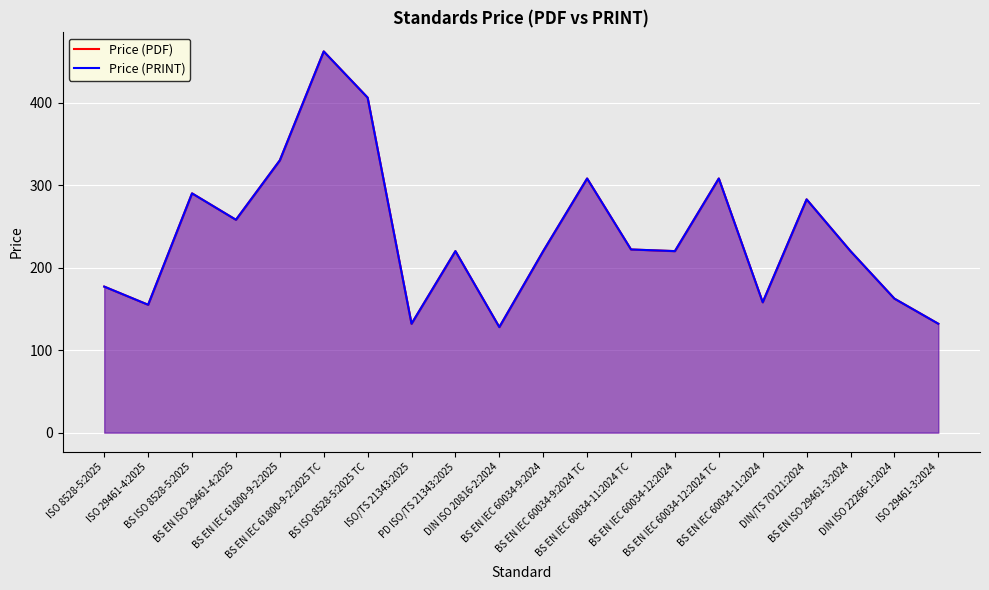

True or false: Price (PRINT) and Price (PDF) intersect in this chart.

False